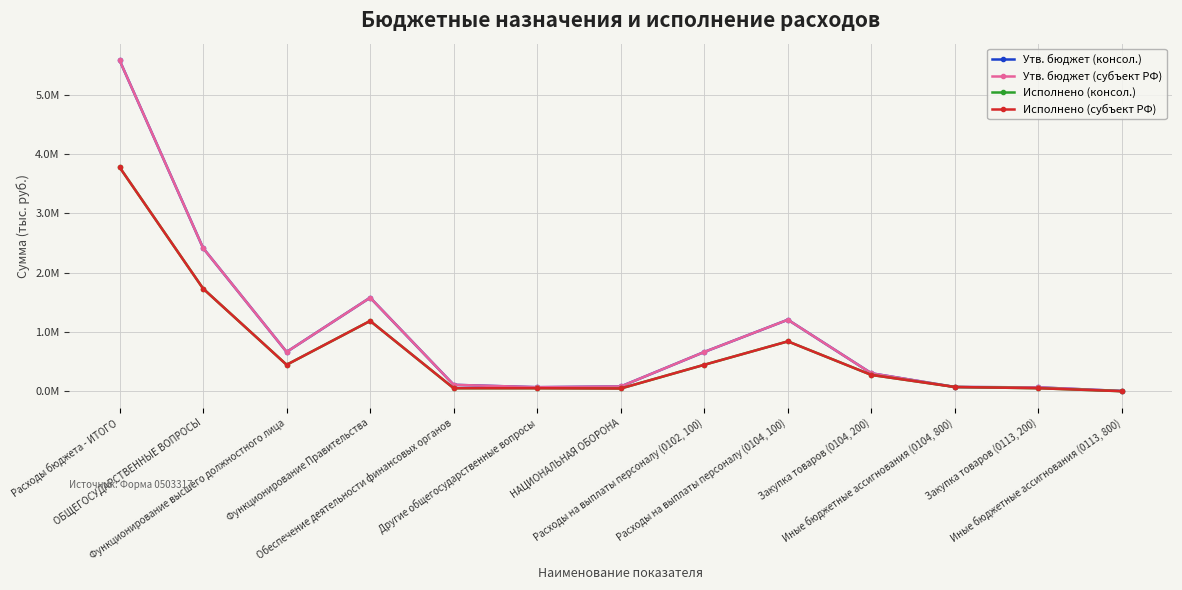

How many interior local peaks does the Утв. бюджет (субъект РФ) series have?

2